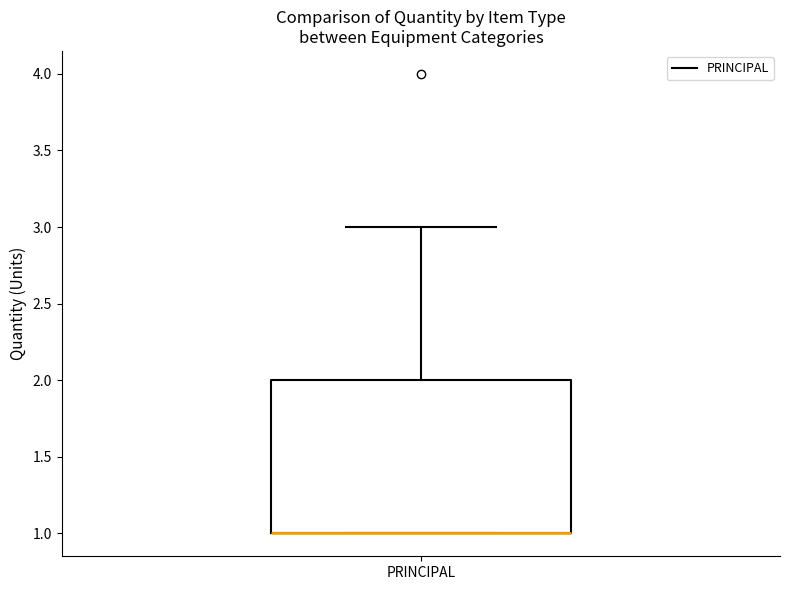

Read this box plot against the y-axis: the position of the median line, the range covered by the box, and the ends of both whiskers. The values are not printed on the chart, so give them approximately, as read against the axis.

median 1 (drawn on the box's lower edge), box 1 to 2, whiskers 1 to 3